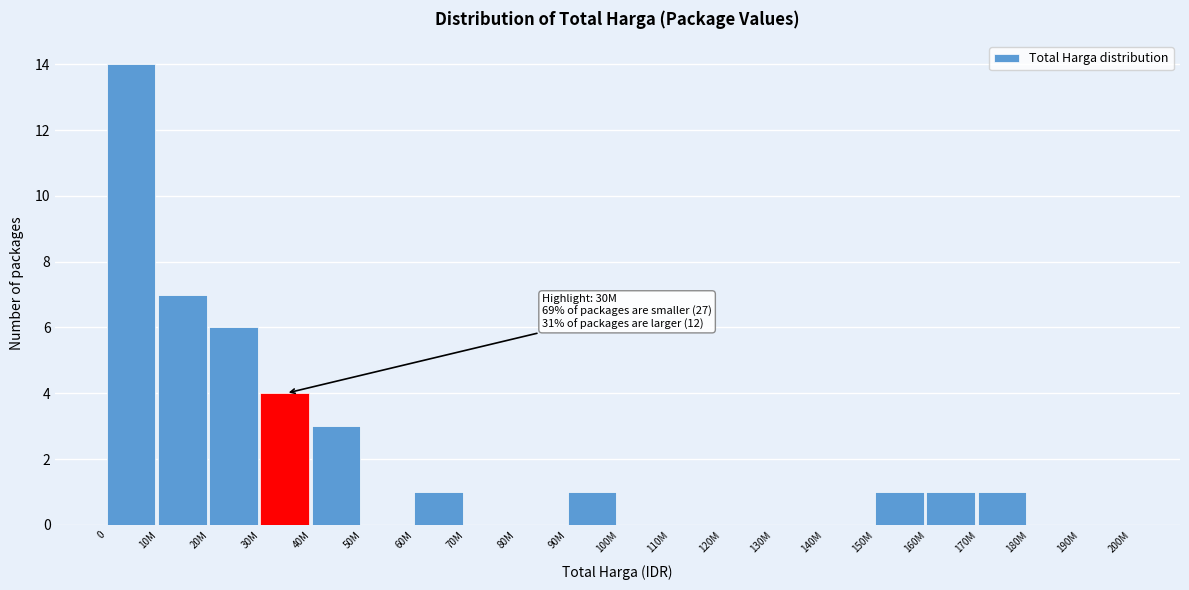

Reading left to right, extract all data points from this chart.

0=14	10M=7	20M=6	30M=4	40M=3	50M=0	60M=1	70M=0	80M=0	90M=1	100M=0	110M=0	120M=0	130M=0	140M=0	150M=1	160M=1	170M=1	180M=0	190M=0